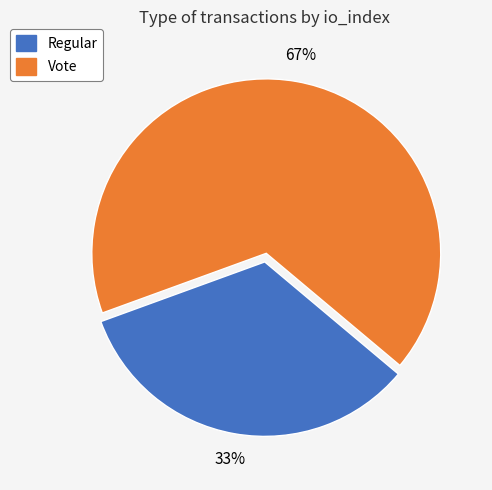

To the nearest percent, what percentage of the pie is Regular?

33%